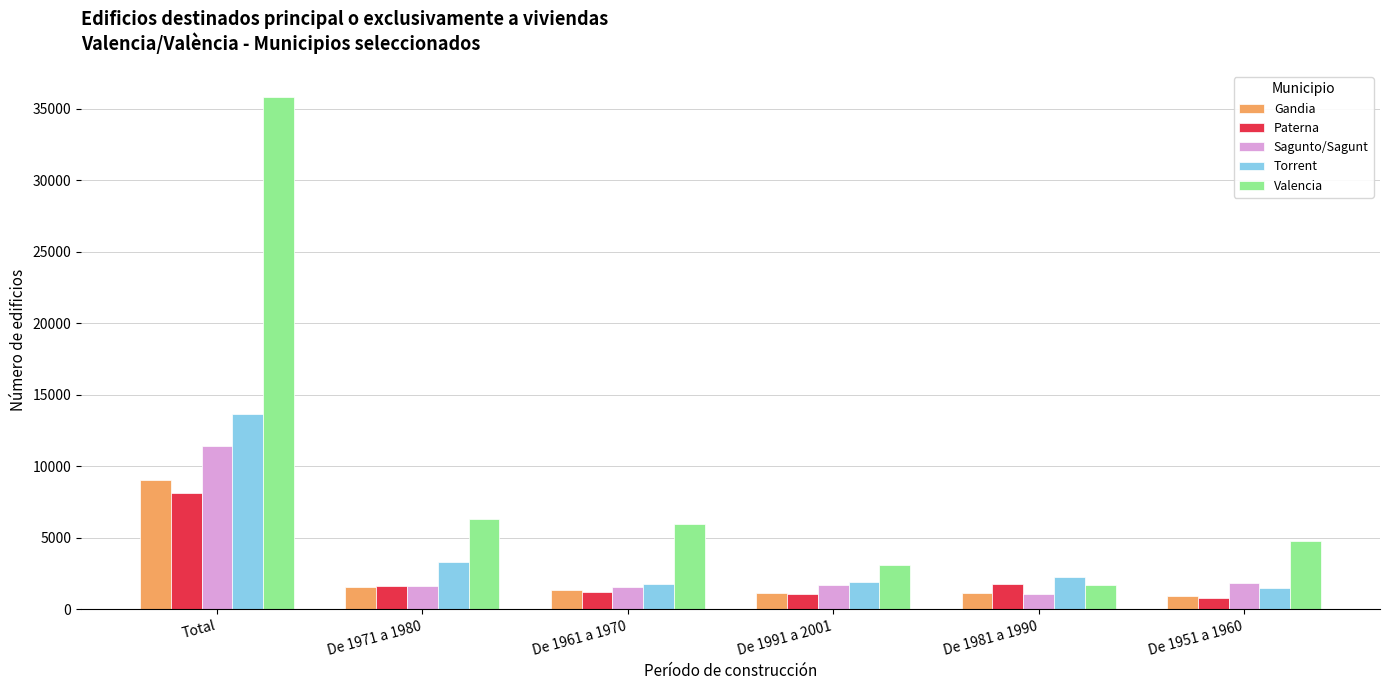

List the series in order of their peak value, highest first.

Valencia, Torrent, Sagunto/Sagunt, Gandia, Paterna